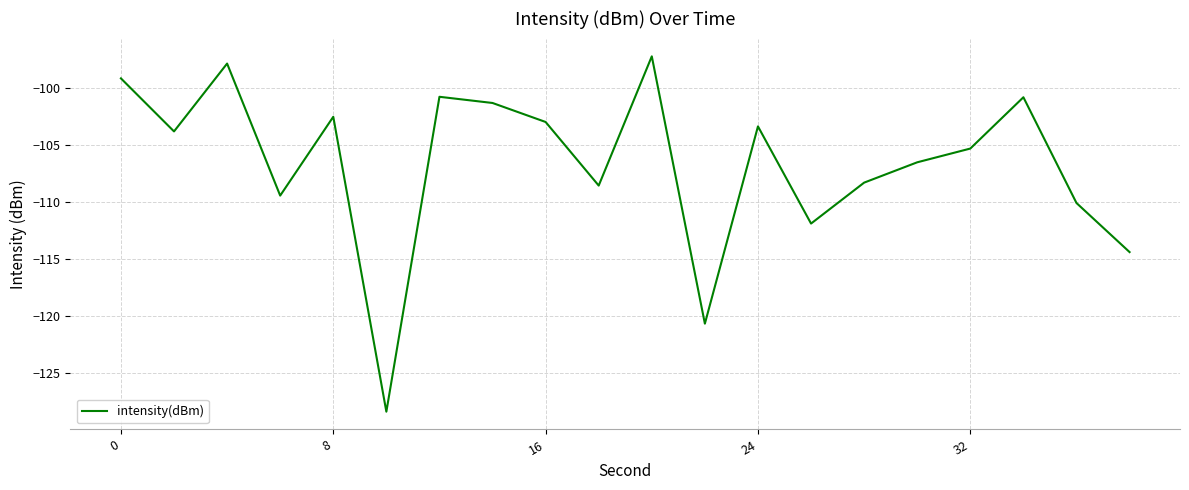

True or false: the data has more than 1 interior local peaks.

True